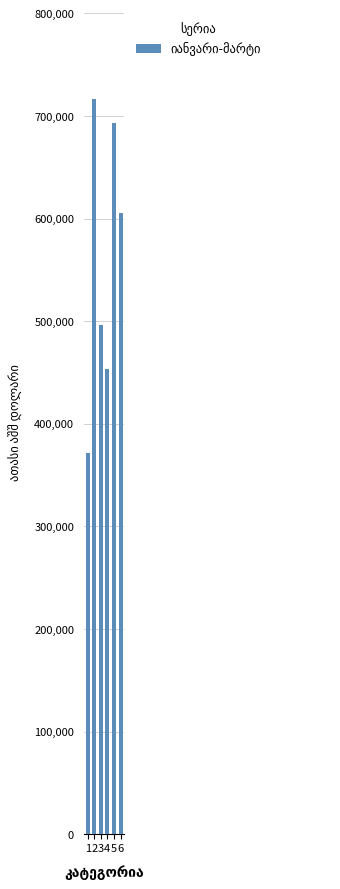

What is the difference between the maximum and minimum values?

344852.9